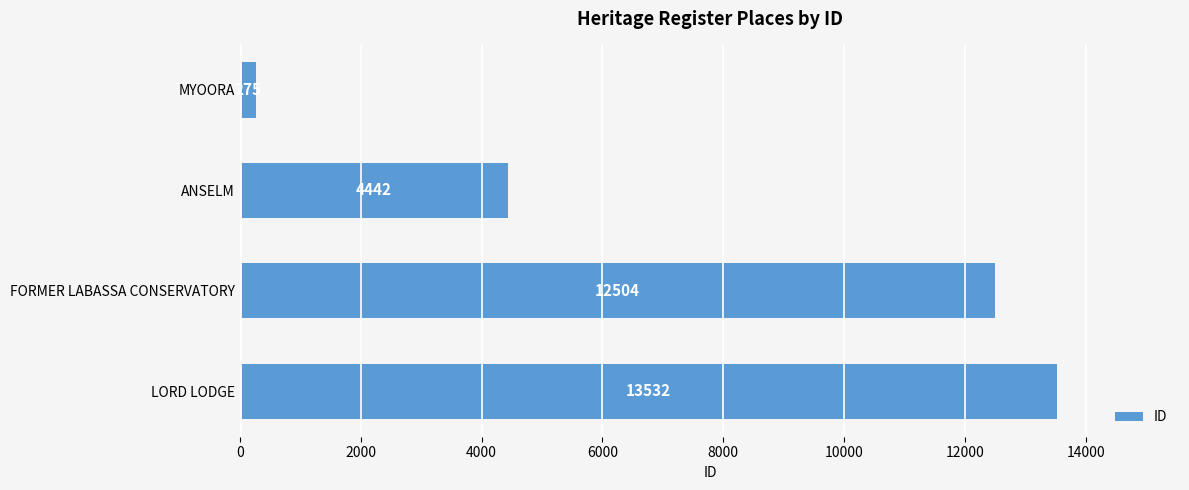

What is the change in value from MYOORA to FORMER LABASSA CONSERVATORY?

+12229